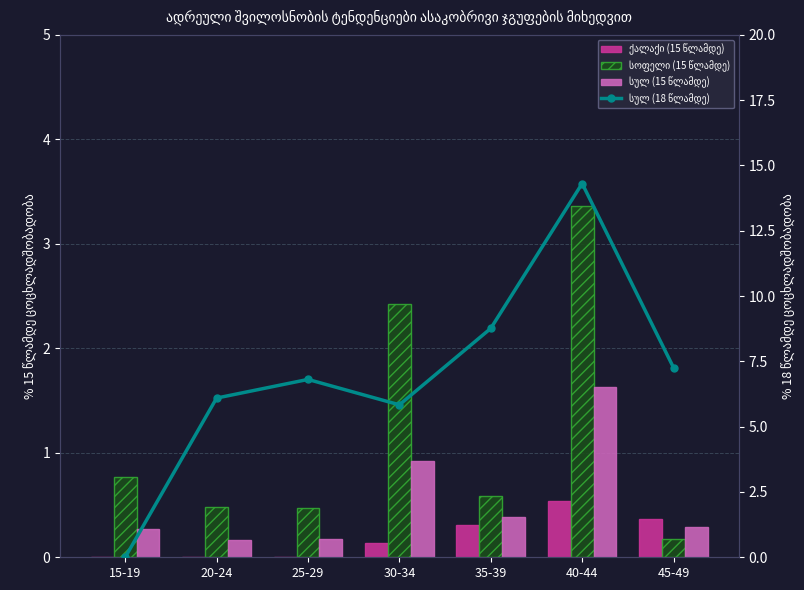

How many data points does each series have?

7